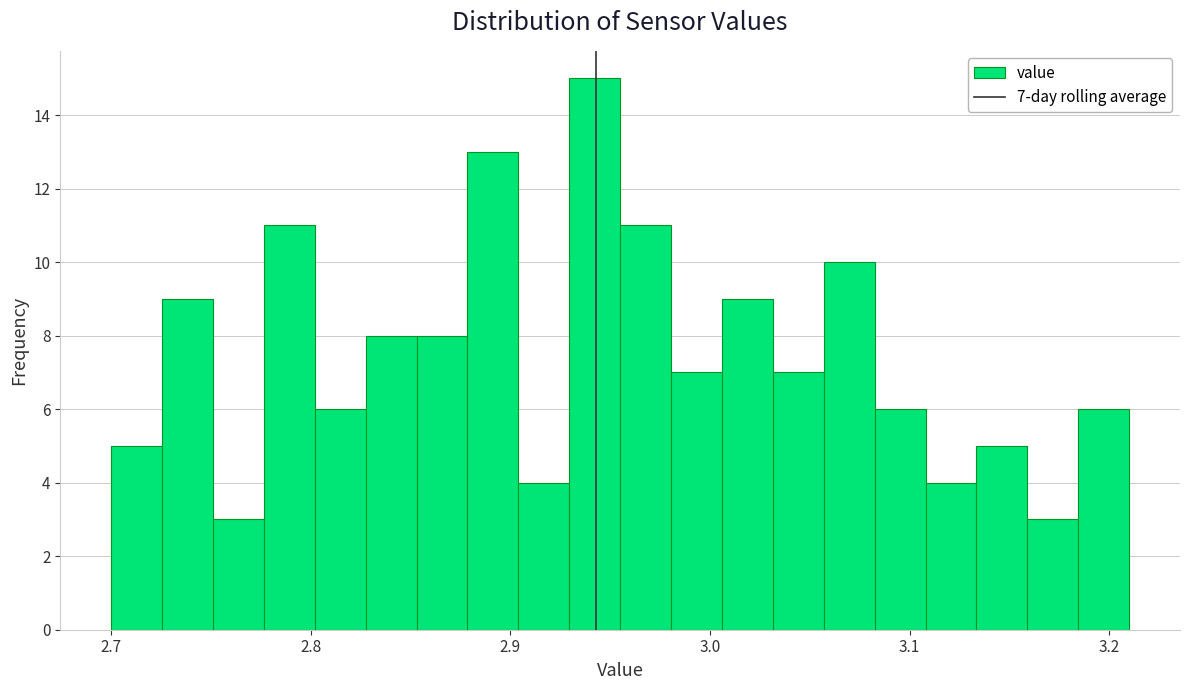

Read against the x-axis, roughly where is the centre of the tallest bar?

2.94